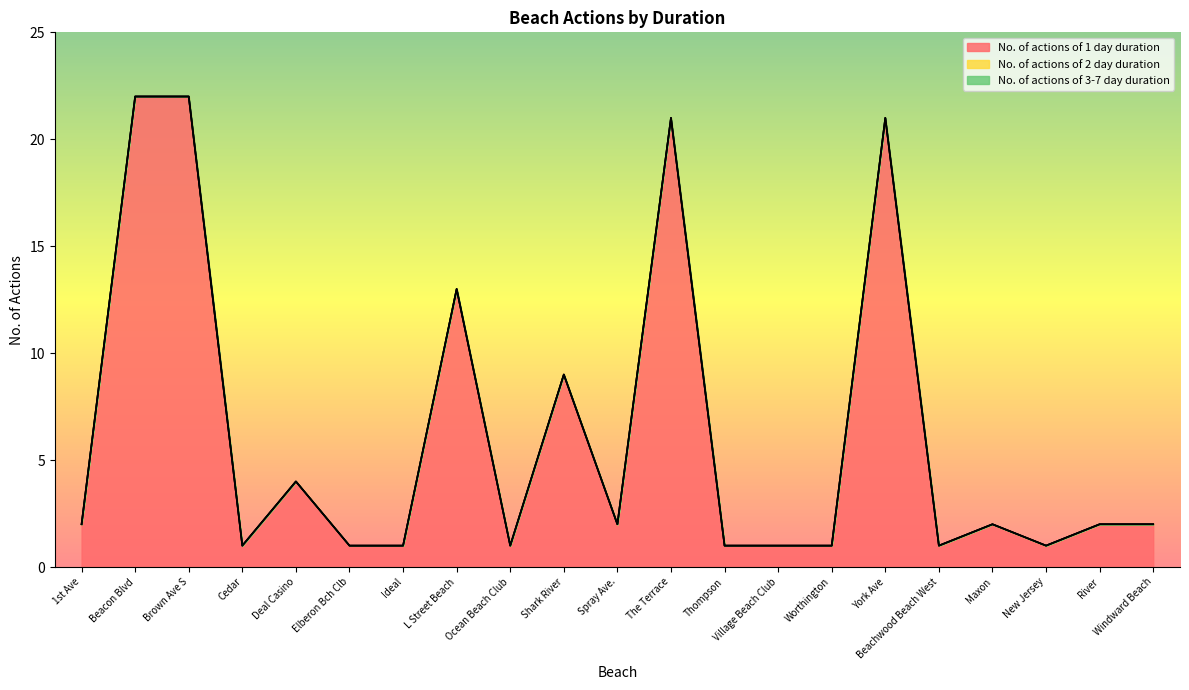

Is it true that No. of actions of 1 day duration equals 1 at Cedar?

True